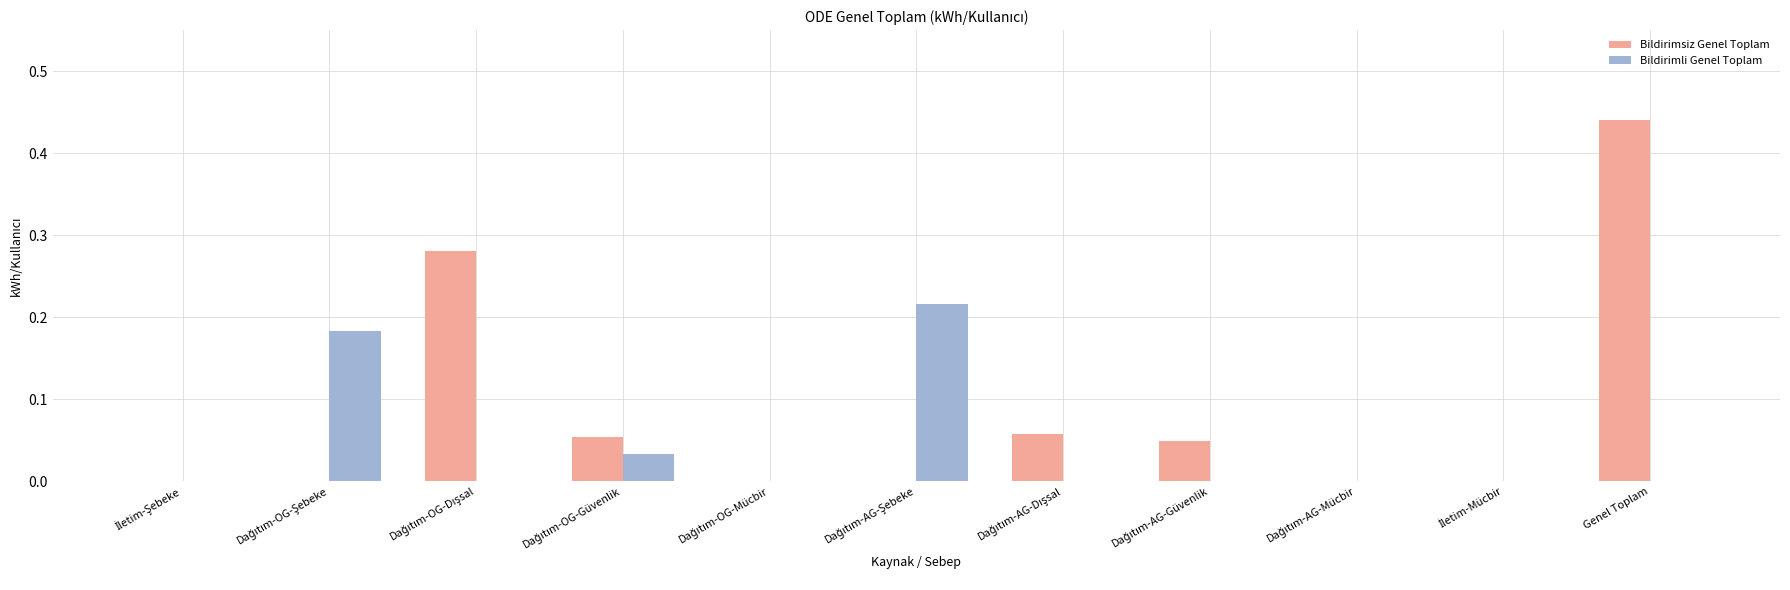

At which category is the sum across all series the highest?

Genel Toplam